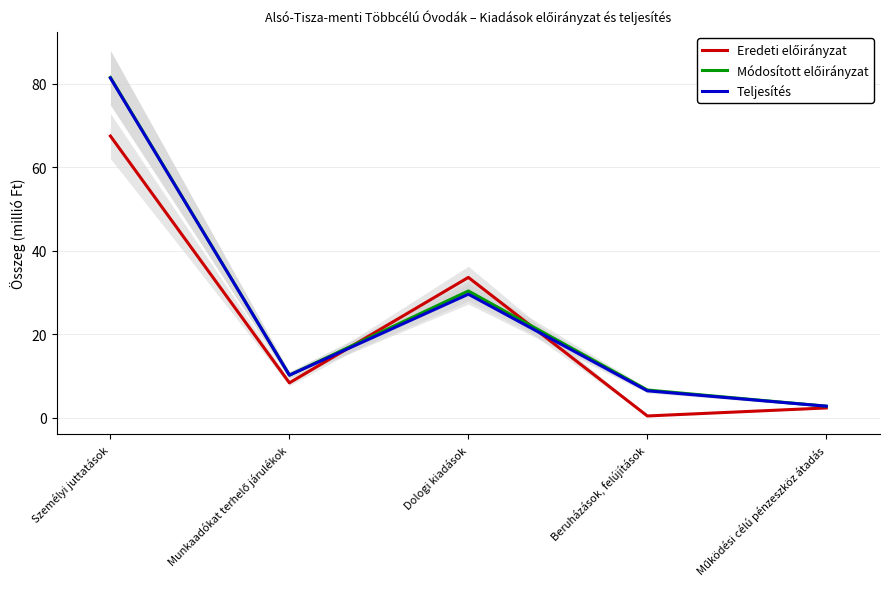

List the labels in order of Eredeti előirányzat value, largest first.

Személyi juttatások, Dologi kiadások, Munkaadókat terhelő járulékok, Működési célú pénzeszköz átadás, Beruházások, felújítások